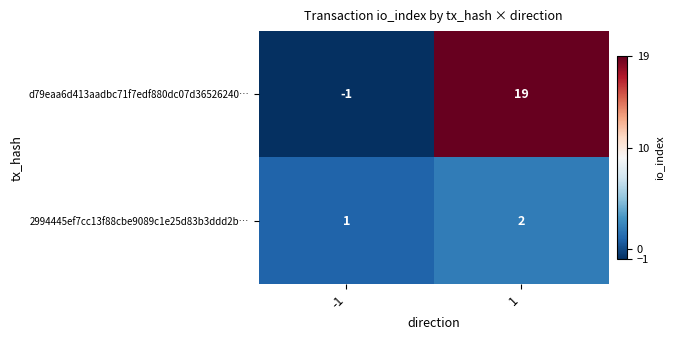

What is the minimum value shown in the chart?

-1